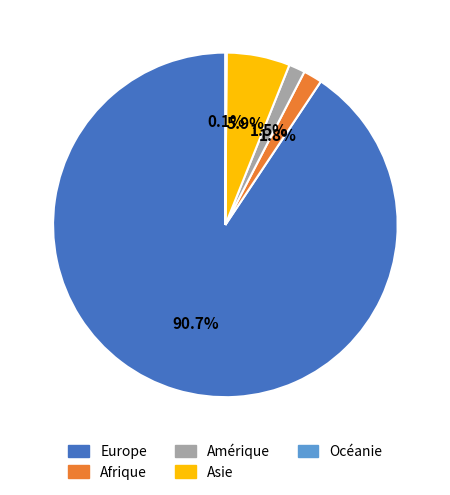

To the nearest percent, what portion does Europe represent?

91%